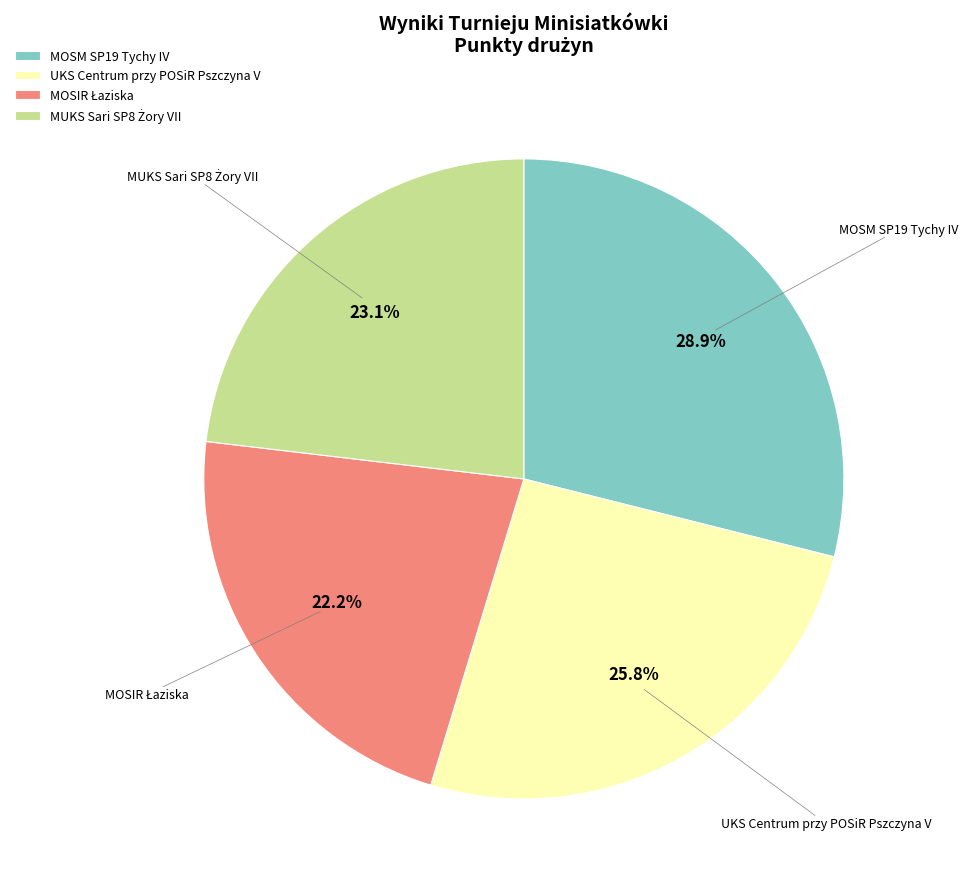

What is the largest slice in the pie chart?

MOSM SP19 Tychy IV